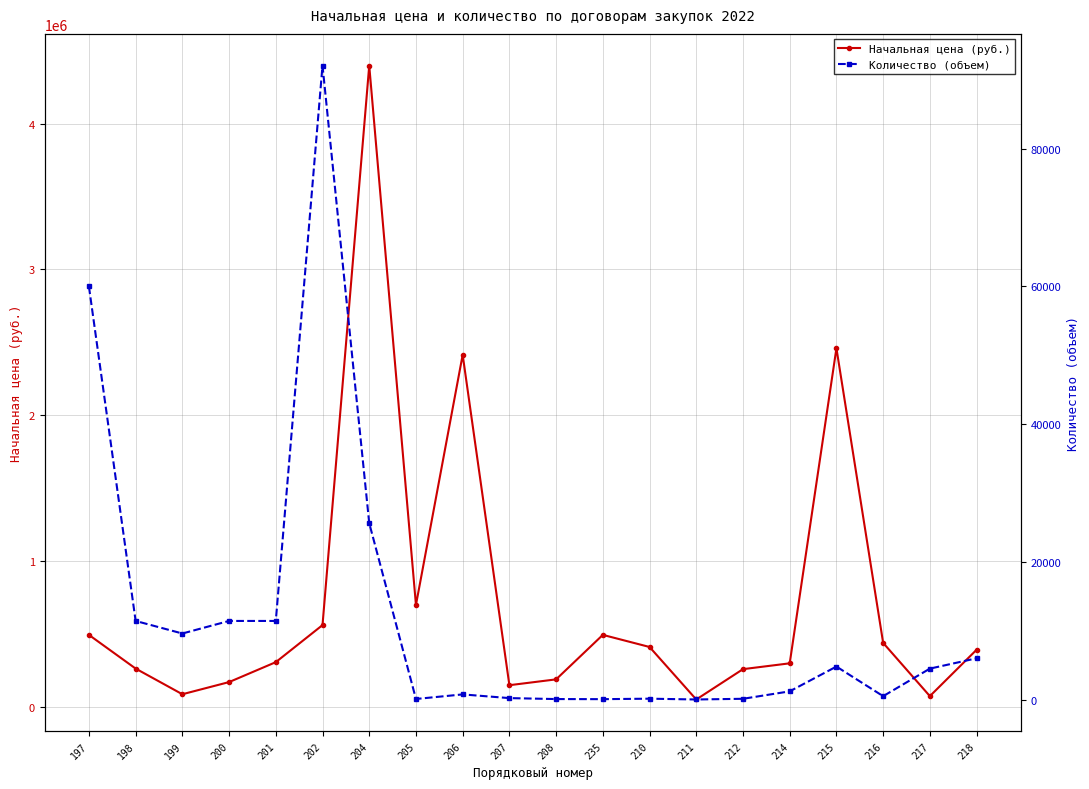

Is it true that Начальная цена (руб.) equals 495000 at 235?

True